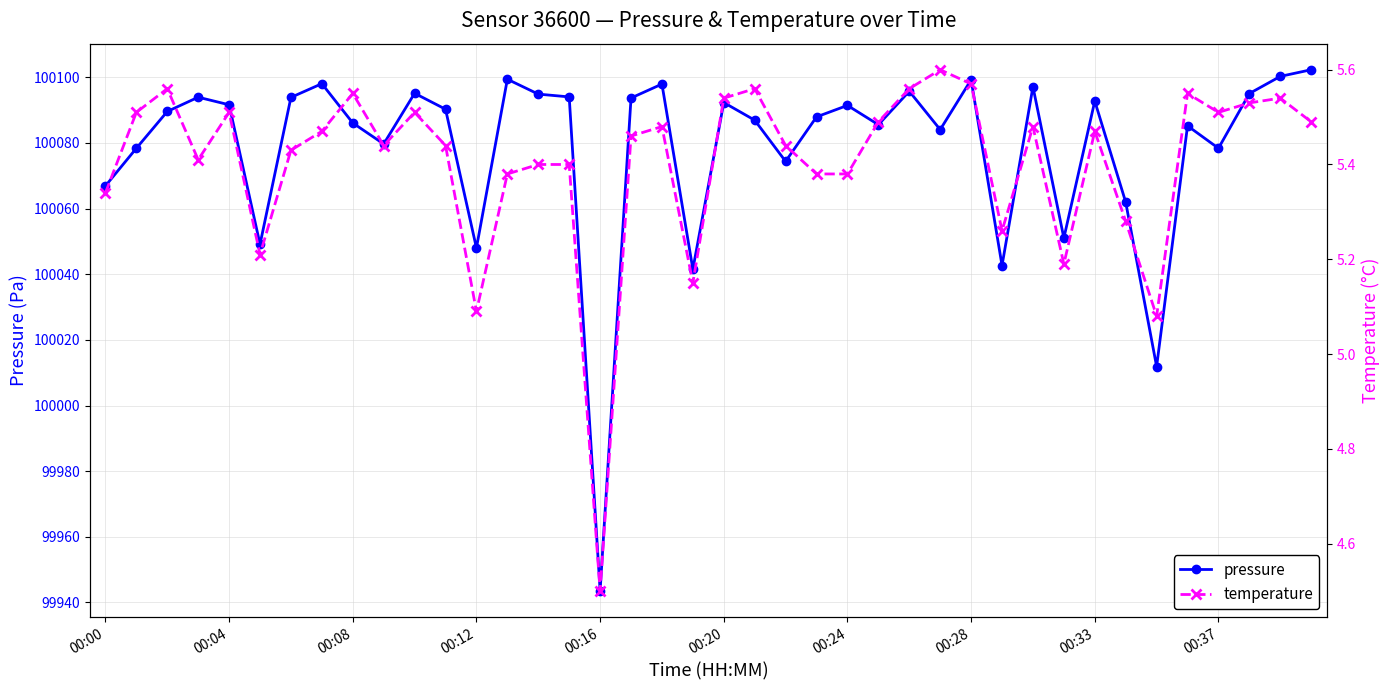

The pressure series shows 132769.7 at 00:28. True or false?

False